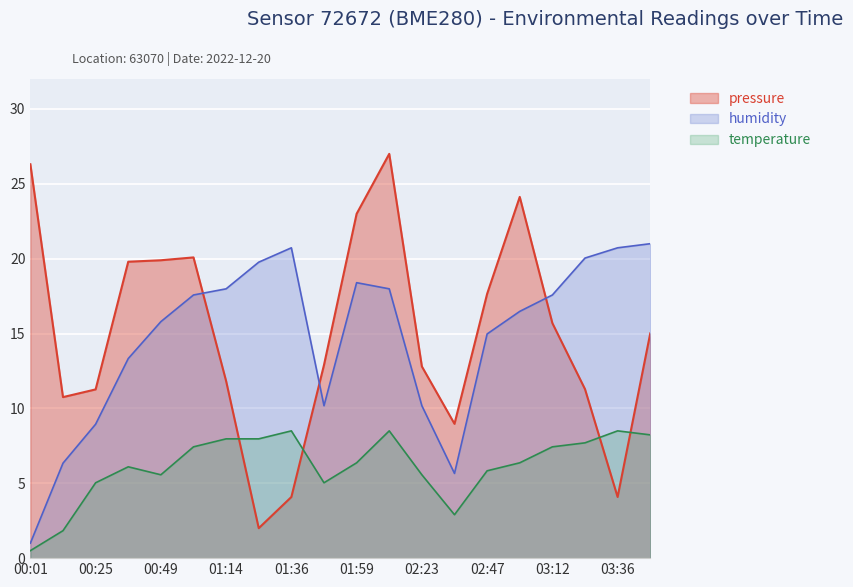

Reading left to right, list all the values displayed in this chart.

pressure: 26.3	10.8	11.3	19.8	19.9	20.1	11.8	2.0	4.1	12.9	23.0	27.0	12.8	9.0	17.7	24.1	15.7	11.3	4.1	15.0
humidity: 1.0	6.3	8.9	13.3	15.8	17.6	18.0	19.8	20.7	10.2	18.4	18.0	10.2	5.7	15.0	16.5	17.6	20.0	20.7	21.0
temperature: 0.5	1.8	5.0	6.1	5.6	7.4	8.0	8.0	8.5	5.0	6.4	8.5	5.6	2.9	5.8	6.4	7.4	7.7	8.5	8.2